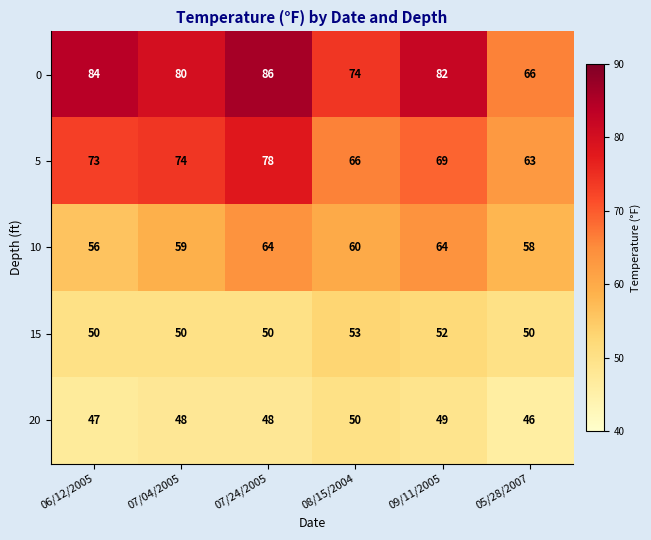

Between 06/12/2005 and 09/11/2005, which series saw the biggest shift?

10